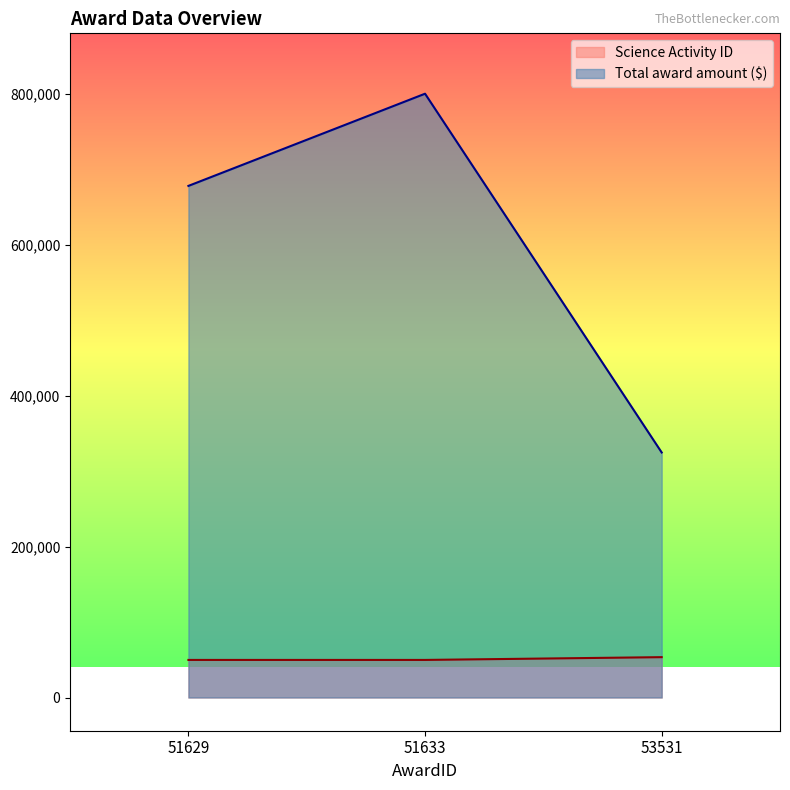

The value of Science Activity ID at 51633 is 87327.5. True or false?

False